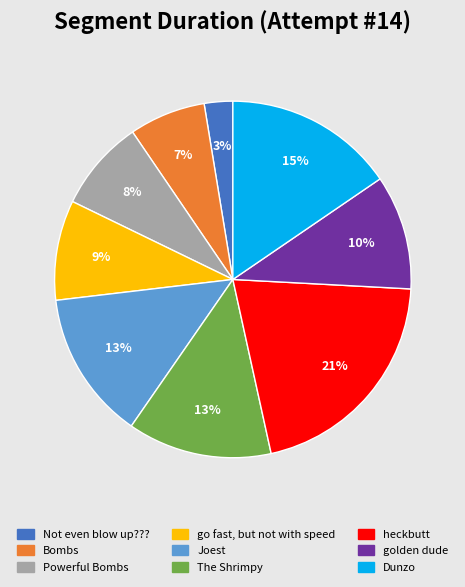

To the nearest percent, what is the combined percentage of Not even blow up??? and Joest?

16%